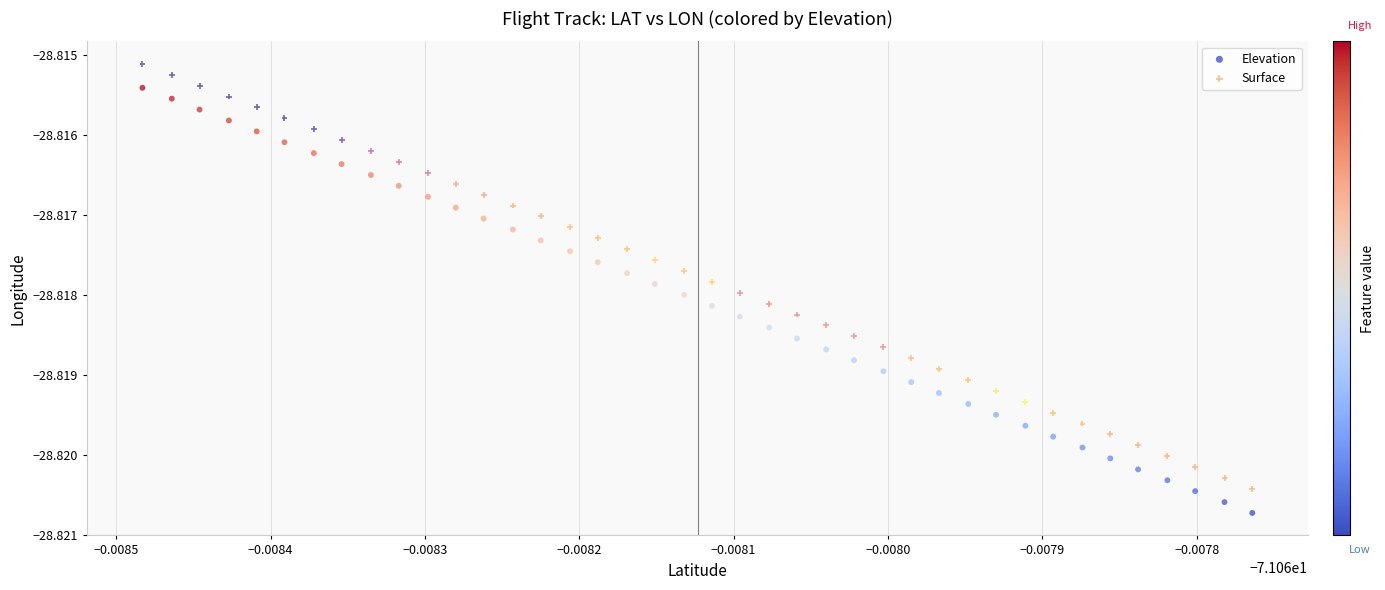

Which series reaches the maximum Y coordinate?

Surface